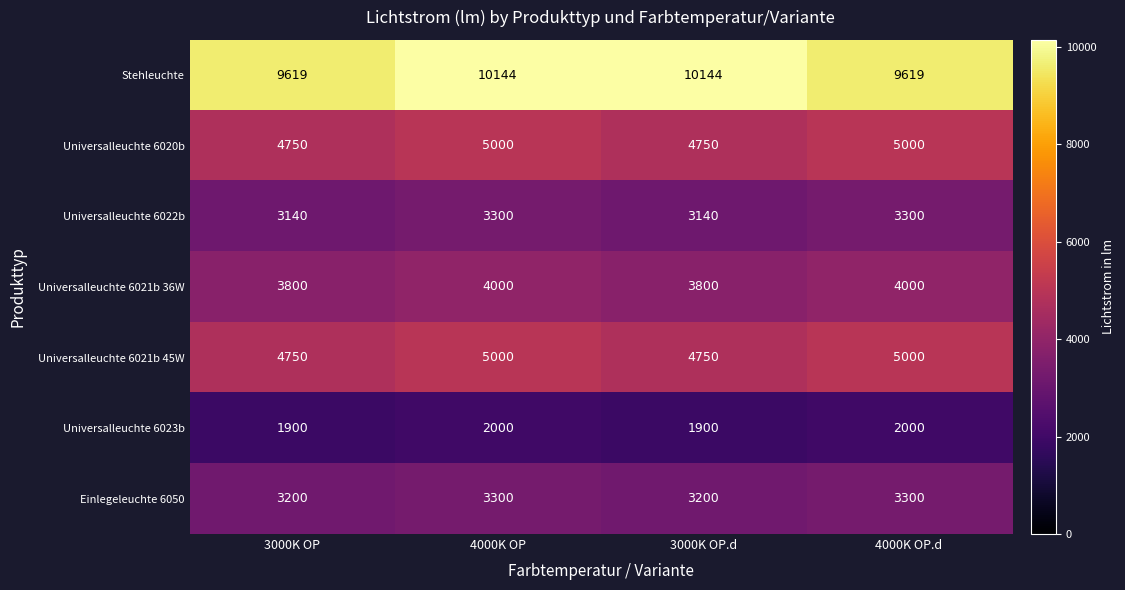

Reading right to left, transcribe all the data shown in this chart.

Stehleuchte: 9619	10144	10144	9619
Universalleuchte 6020b: 5000	4750	5000	4750
Universalleuchte 6022b: 3300	3140	3300	3140
Universalleuchte 6021b 36W: 4000	3800	4000	3800
Universalleuchte 6021b 45W: 5000	4750	5000	4750
Universalleuchte 6023b: 2000	1900	2000	1900
Einlegeleuchte 6050: 3300	3200	3300	3200